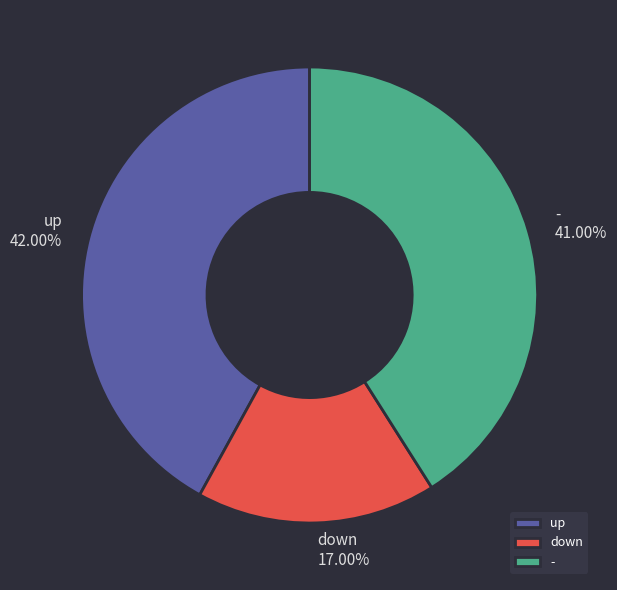

True or false: down accounts for 17% of the total.

True